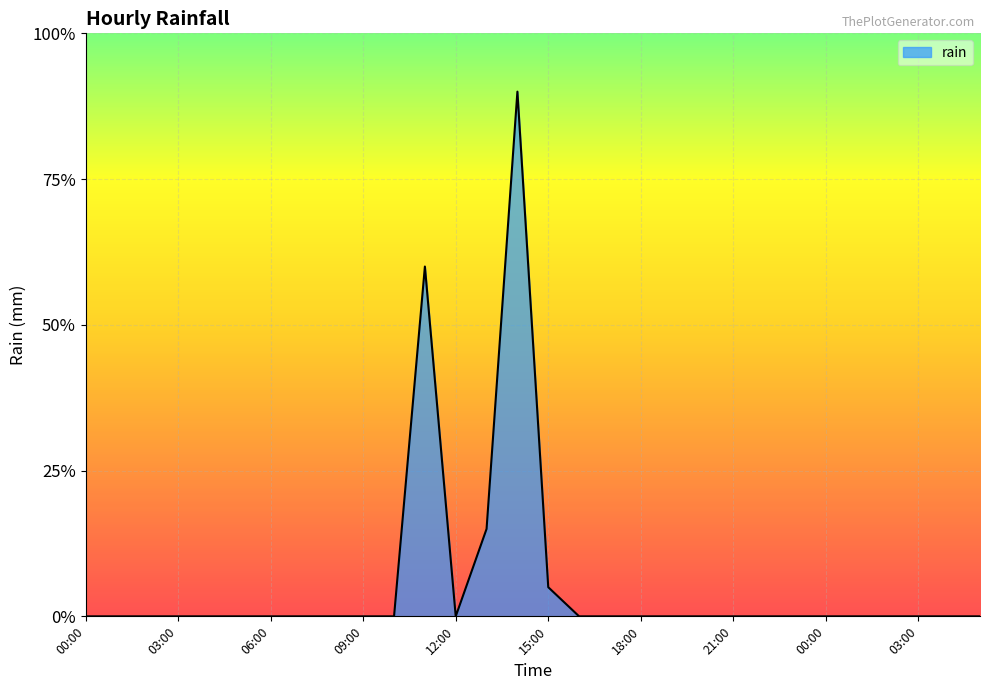

What is the difference between the second highest and second lowest values?

2.4